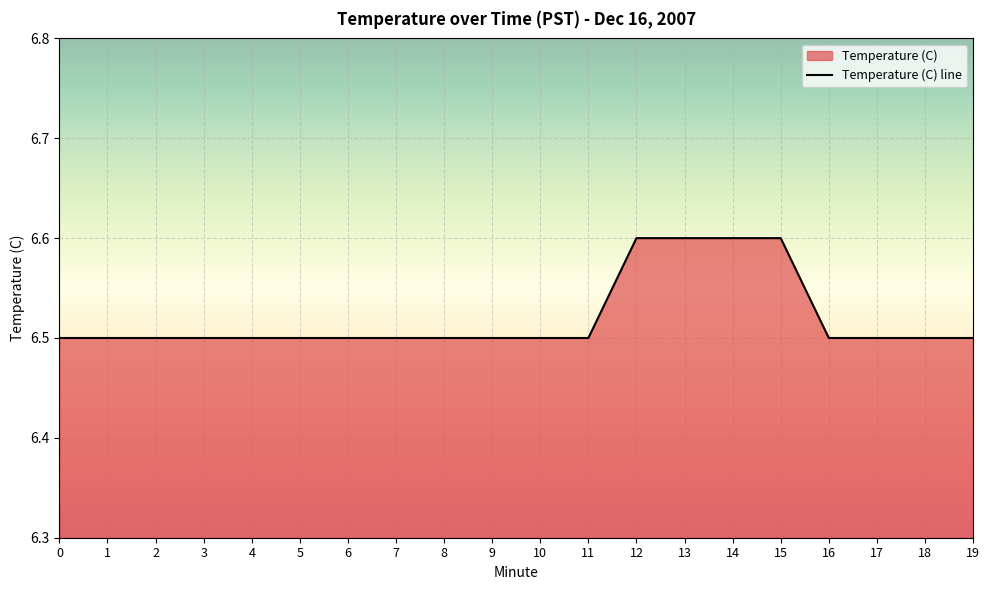

True or false: the data has more than 0 interior local peaks.

False